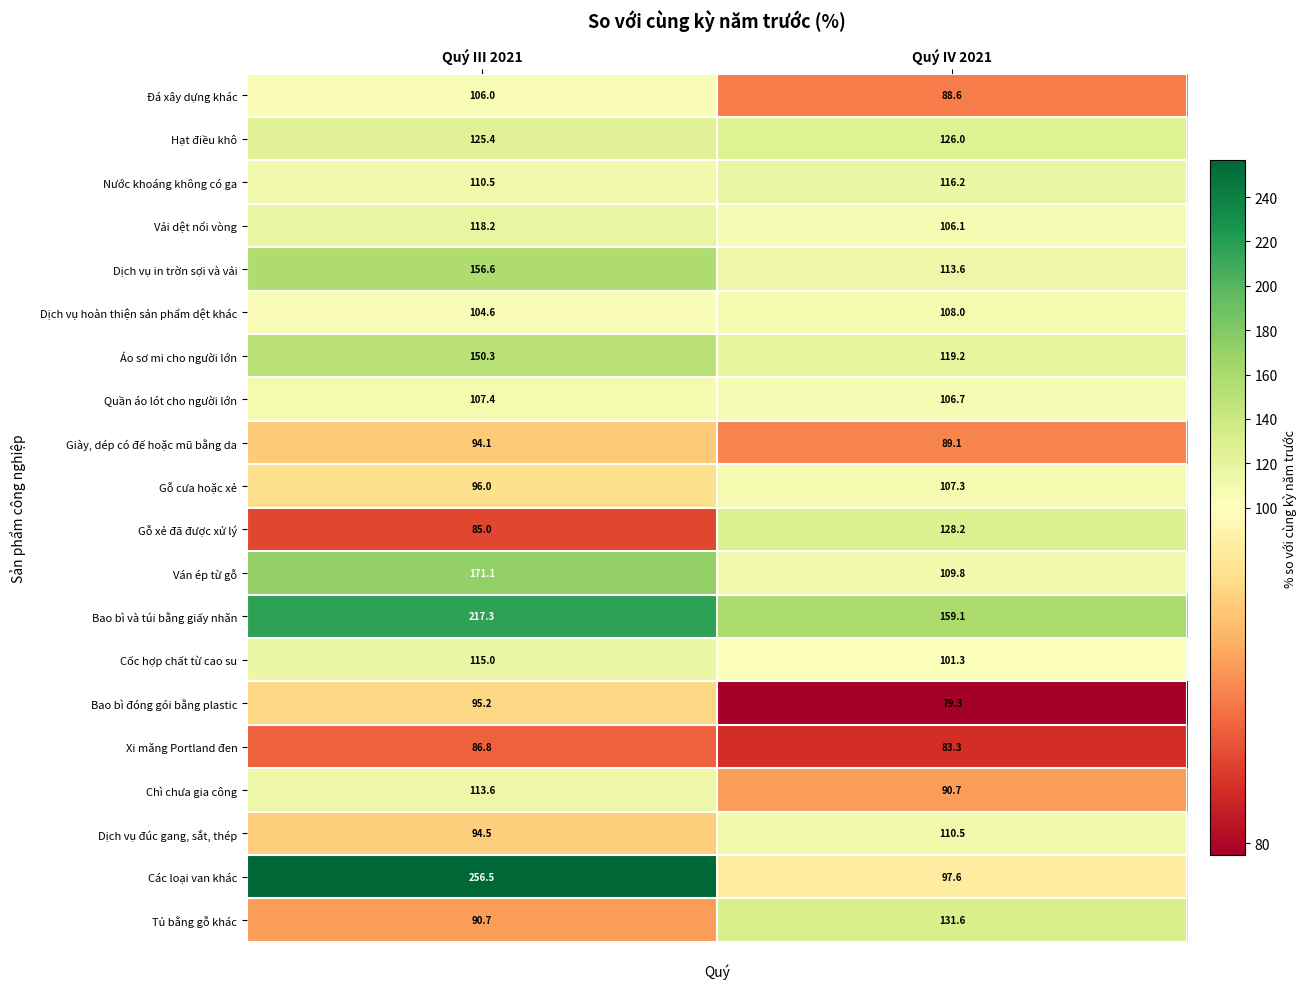

What is the difference between the Cốc hợp chất từ cao su values at Quý IV 2021 and Quý III 2021?

13.7